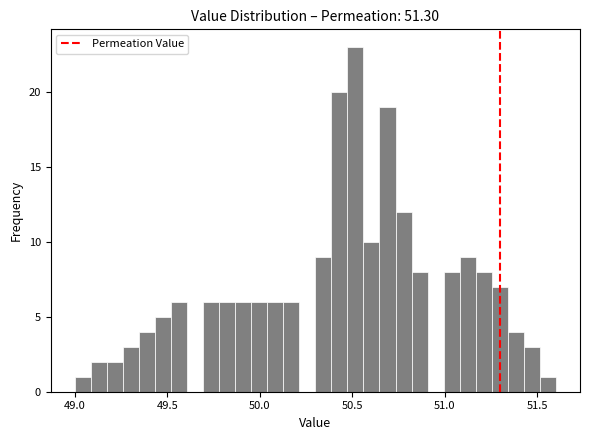

Read against the x-axis, roughly where is the centre of the tallest bar?

50.50